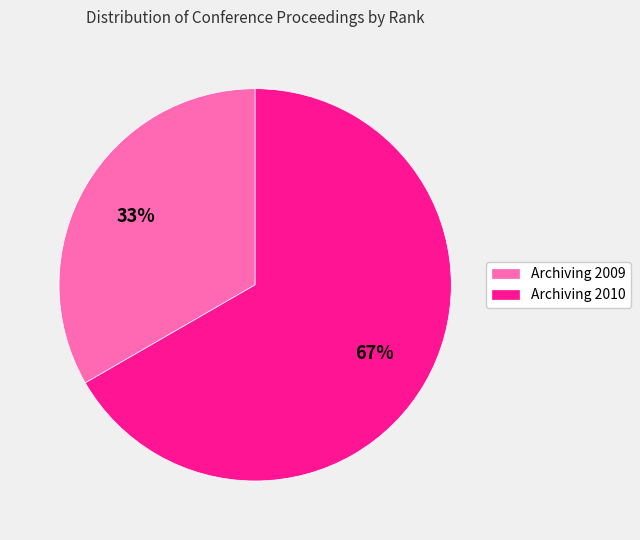

To the nearest percent, what is the combined percentage of Archiving 2009 and Archiving 2010?

100%